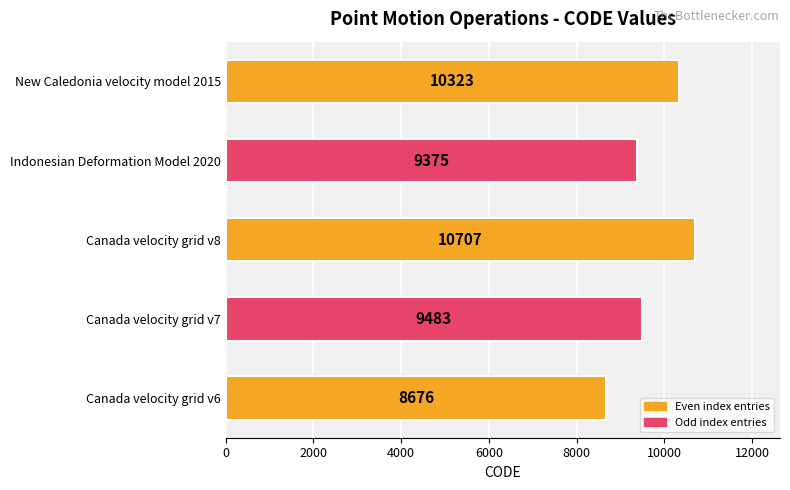

Reading top to bottom, transcribe all the data shown in this chart.

New Caledonia velocity model 2015=10323	Indonesian Deformation Model 2020=9375	Canada velocity grid v8=10707	Canada velocity grid v7=9483	Canada velocity grid v6=8676